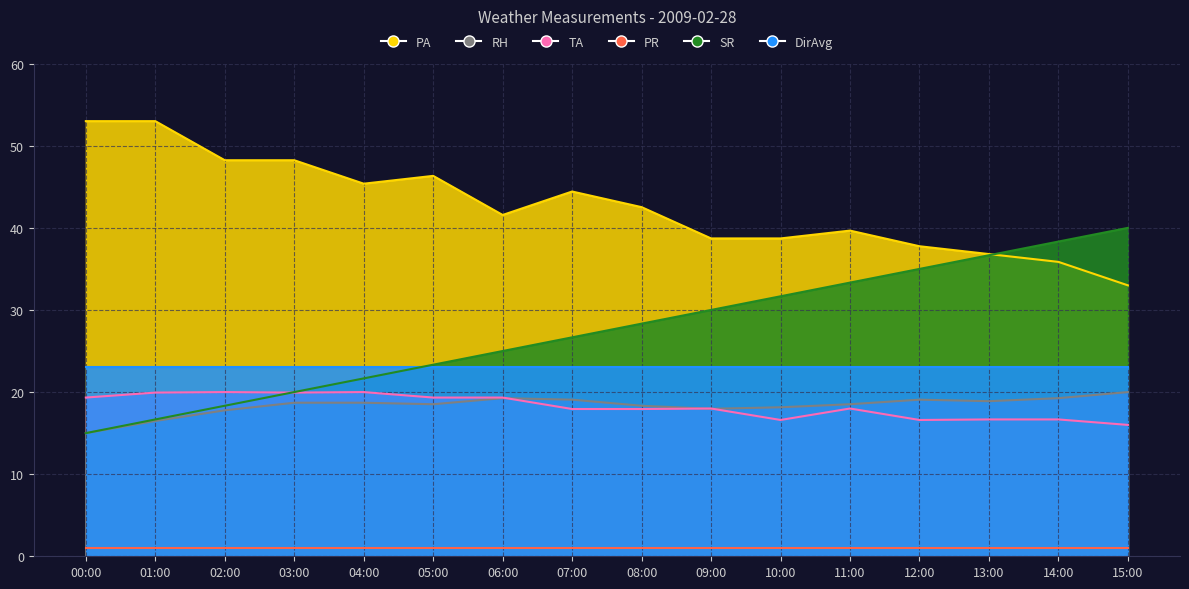

In RH, how many points are higher than both neighbors (excluding endpoints)?

2